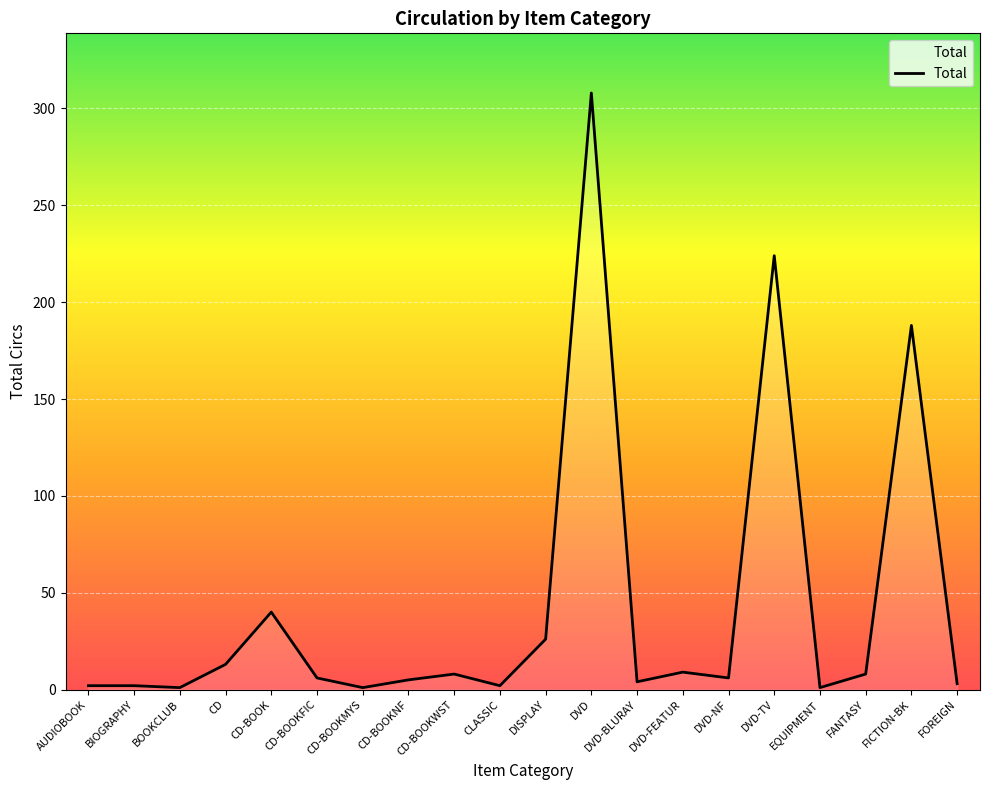

What position from the left is CD-BOOKWST?

9